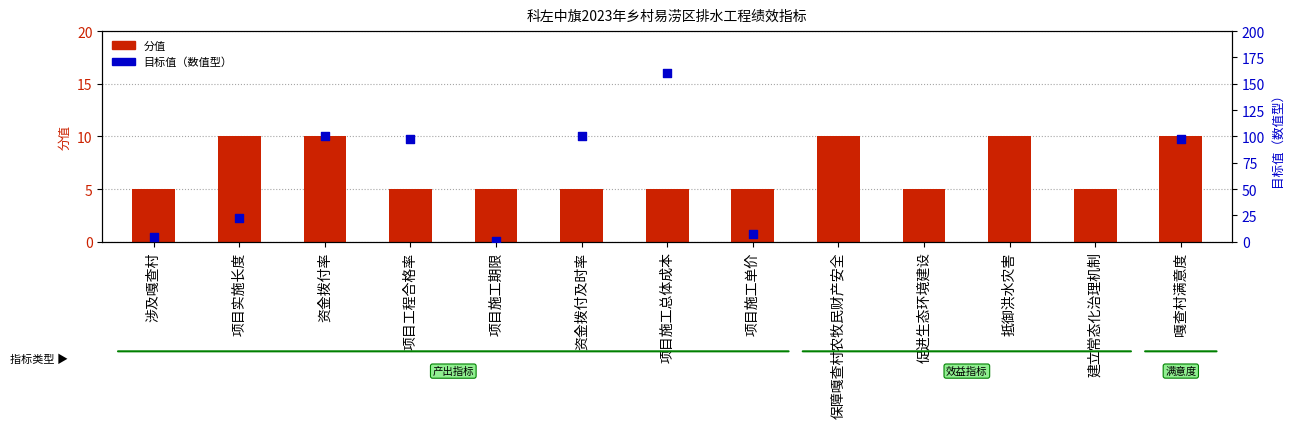

What is the change in value from 项目施工单价 to 保障嘎查村农牧民财产安全?

+5